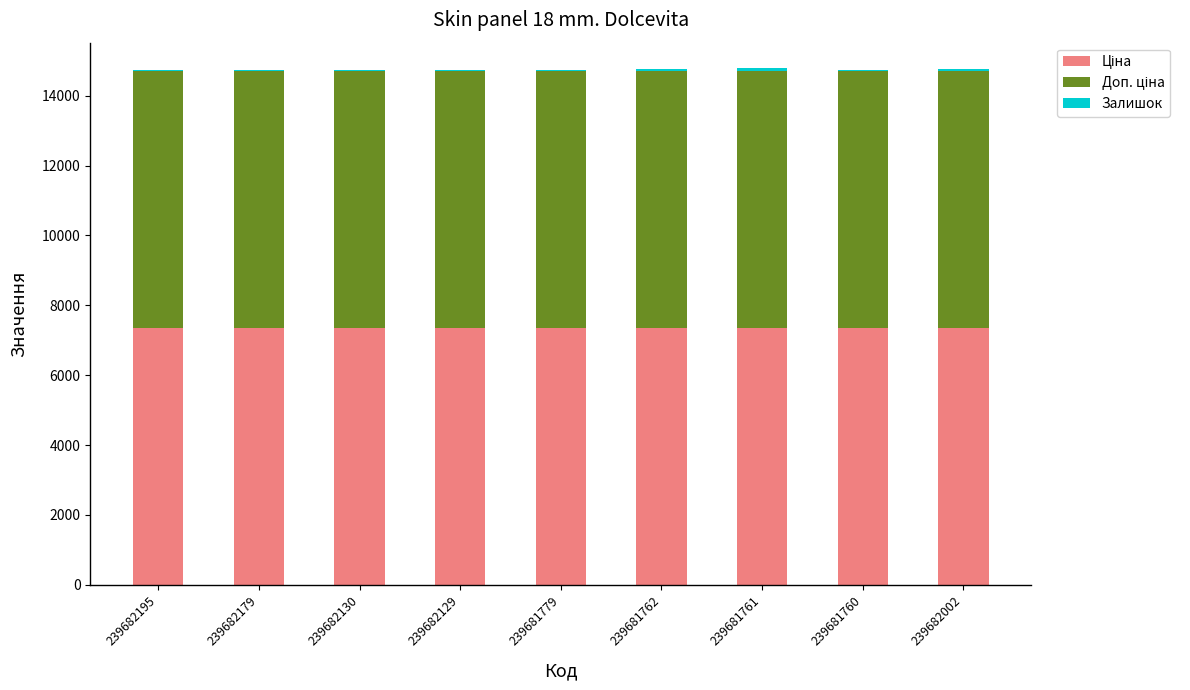

Rank the series by their maximum value, from highest to lowest.

Ціна, Доп. ціна, Залишок